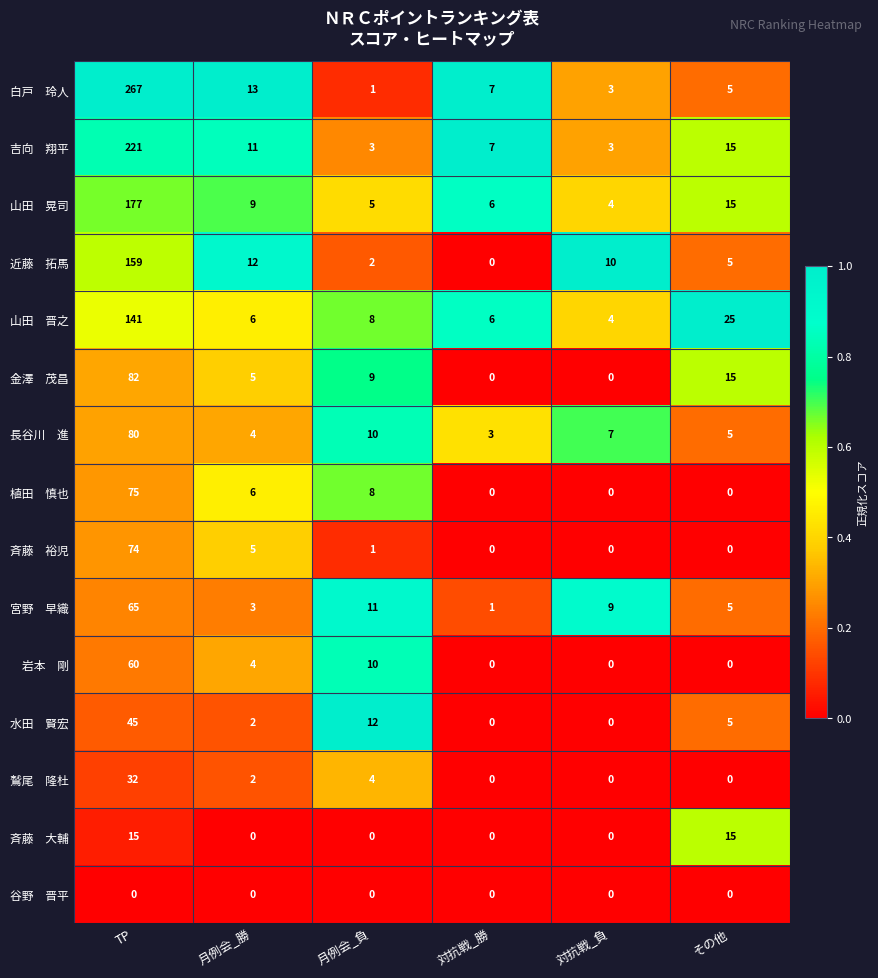

Which label corresponds to the largest value in the chart?

TP